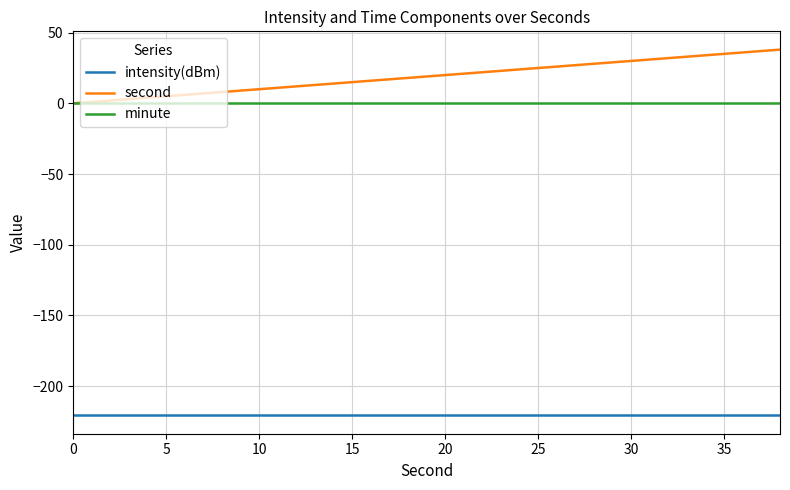

True or false: intensity(dBm) and second intersect in this chart.

False